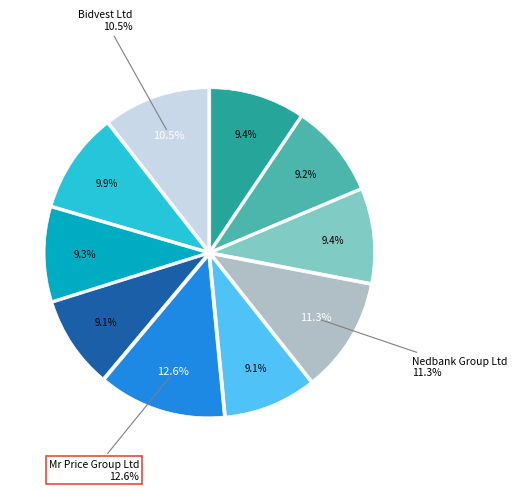

Which slice is the largest?

Mr Price Group Ltd